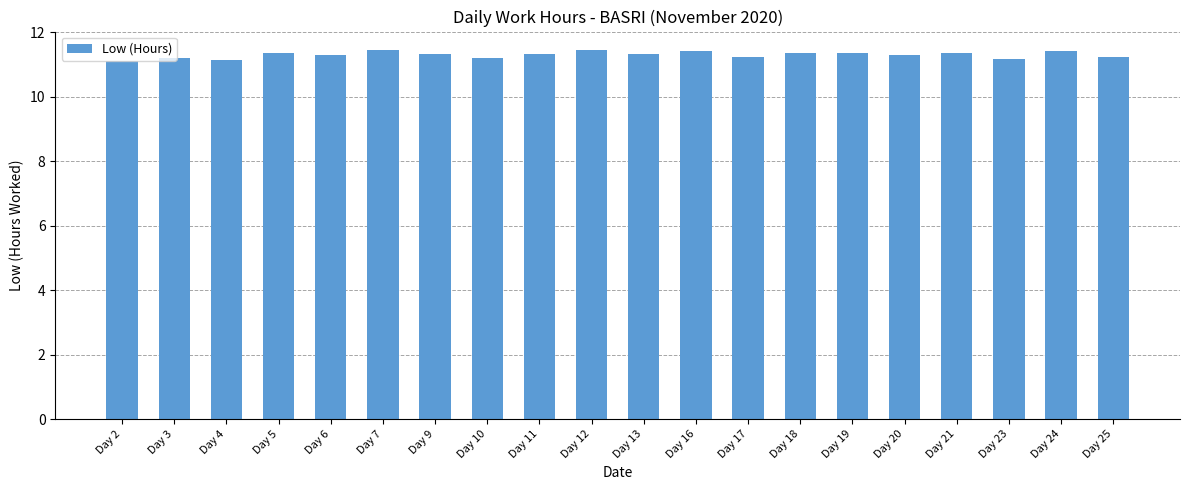

What is the difference between the second highest and minimum values?

0.3